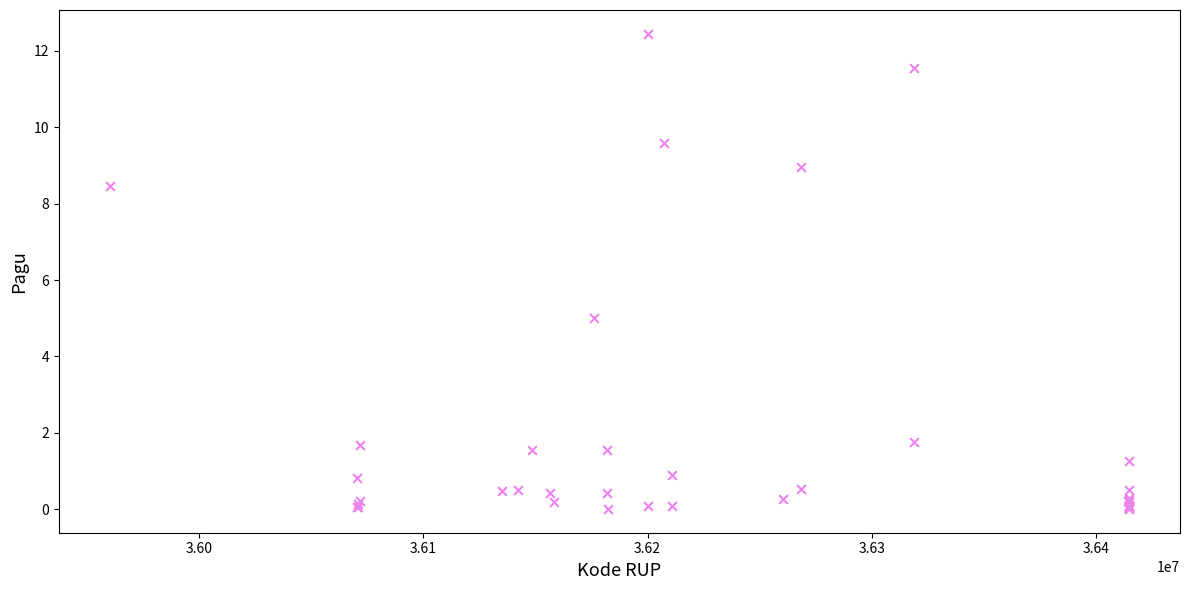

What Y value in the scatter plot is closest to 6?

5.0